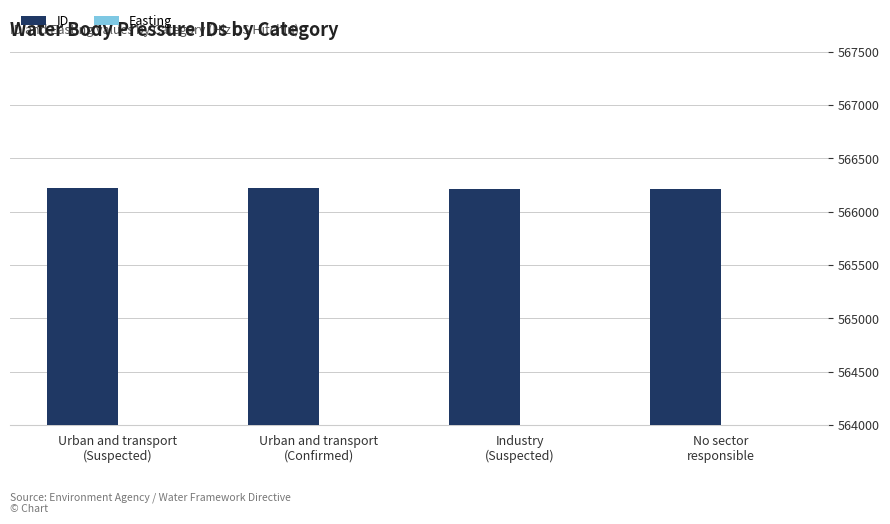

List the labels in order of ID value, largest first.

Urban and transport
(Suspected), Urban and transport
(Confirmed), Industry
(Suspected), No sector
responsible